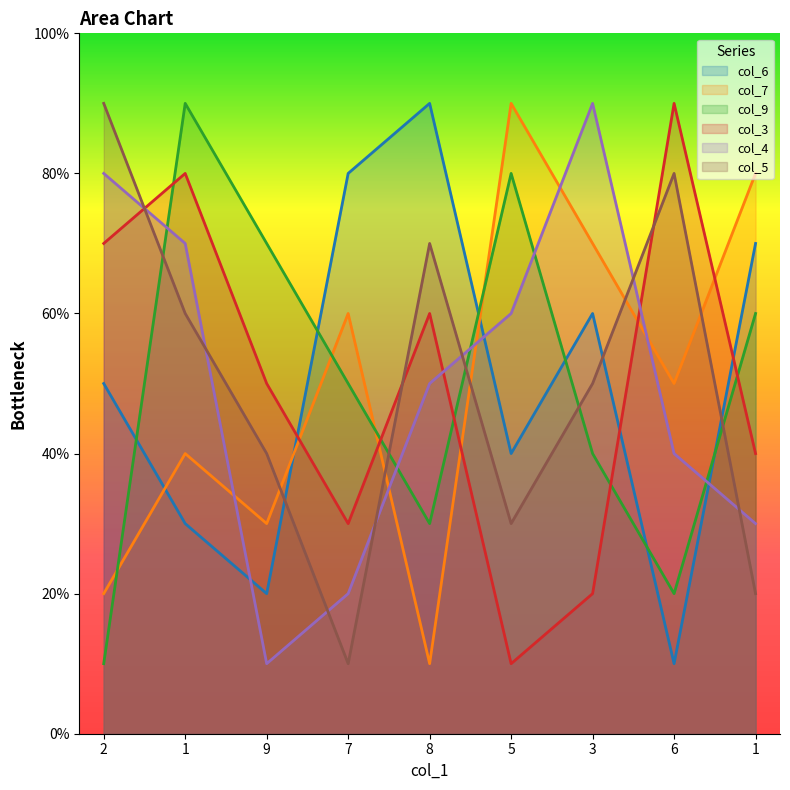

True or false: col_4 and col_7 cross at least once.

True